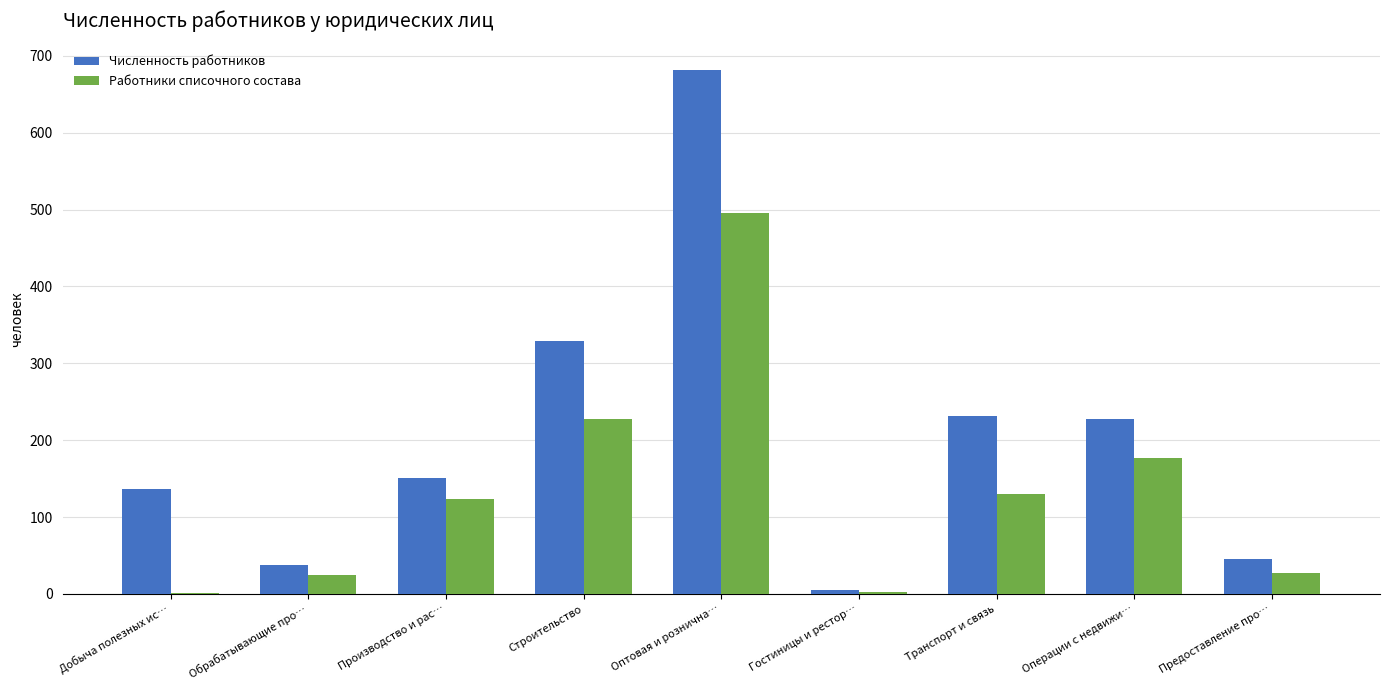

Which series changed the most between Производство и рас… and Гостиницы и рестор…?

Численность работников